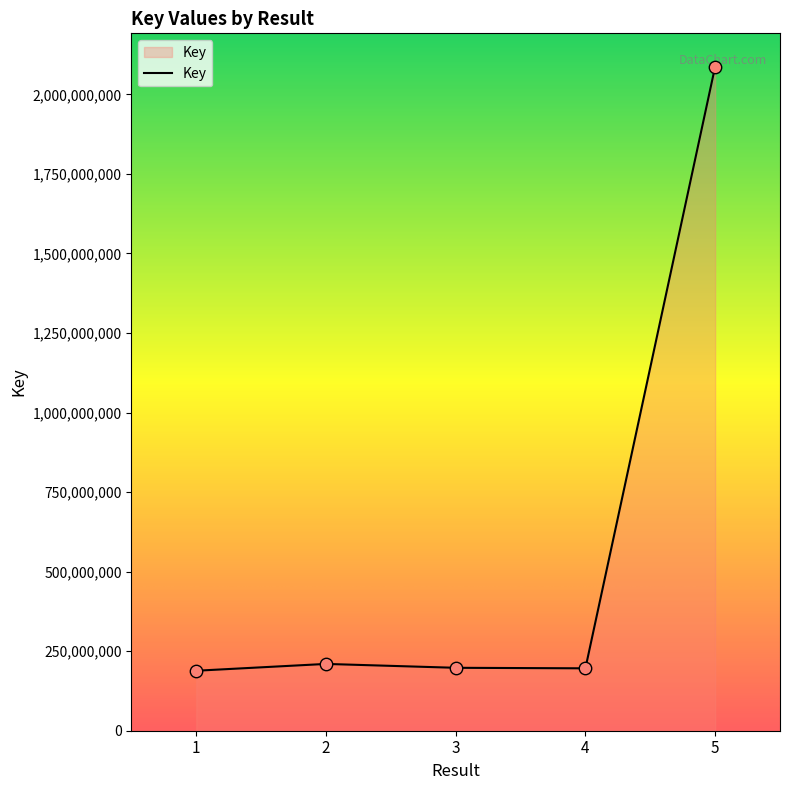

What is the change in value from 2 to 3?

-12192347